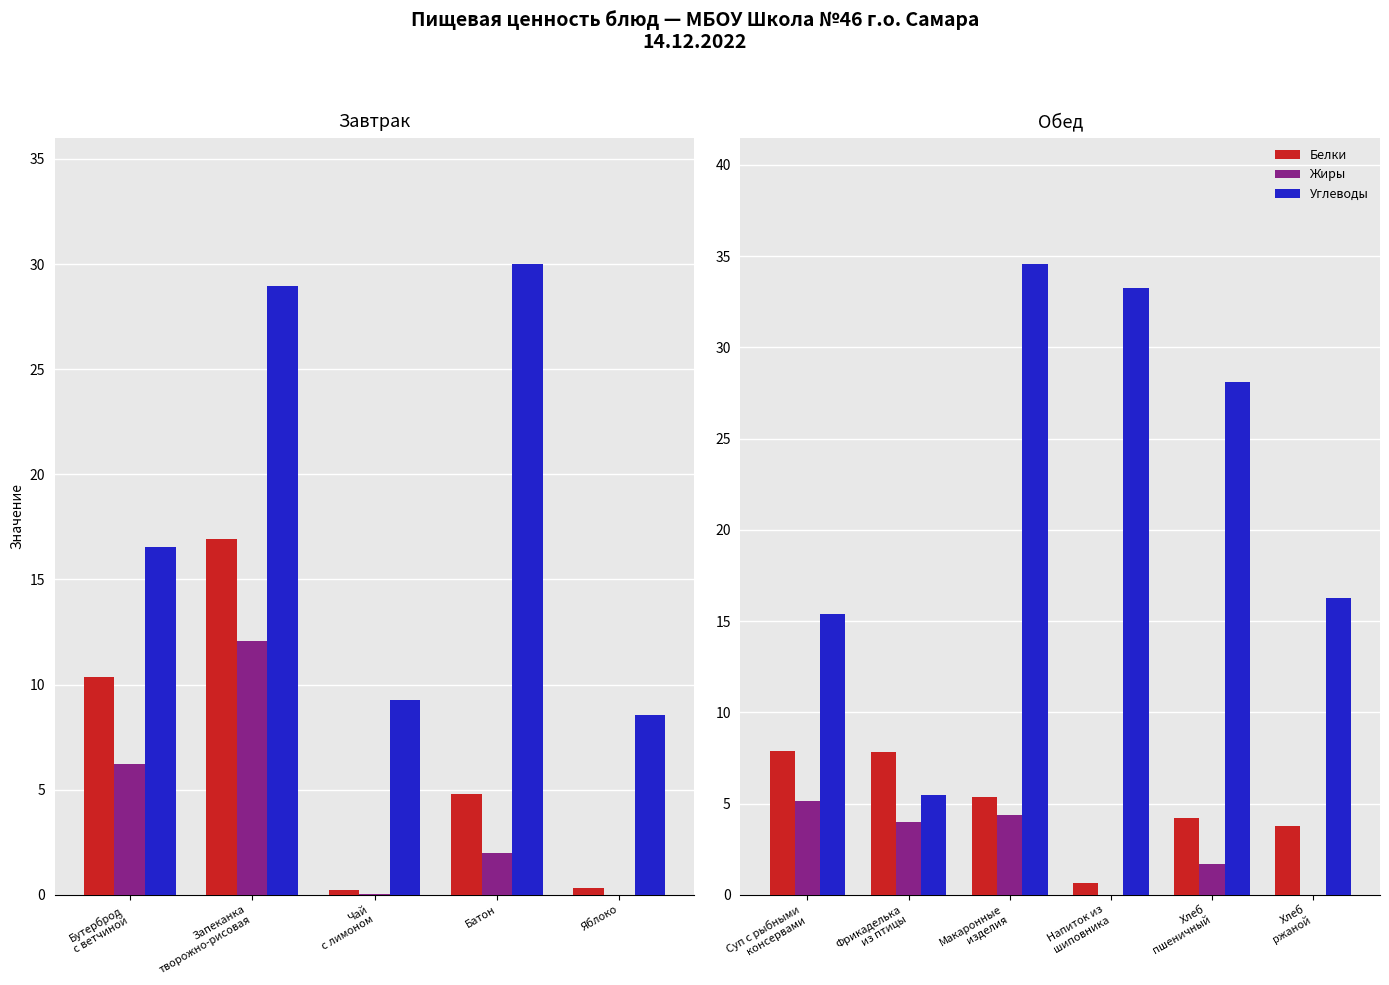

How many positive values does the Жиры series have?

4